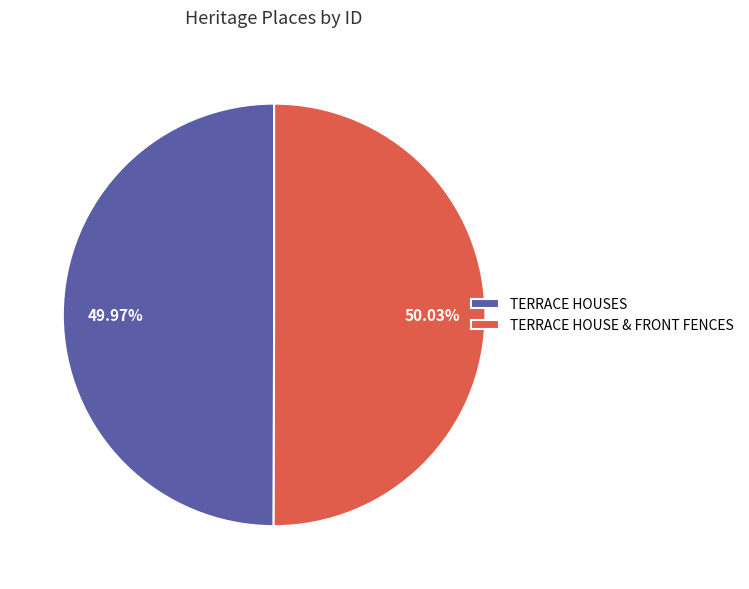

Combined, do TERRACE HOUSE & FRONT FENCES and TERRACE HOUSES account for over 50%?

Yes